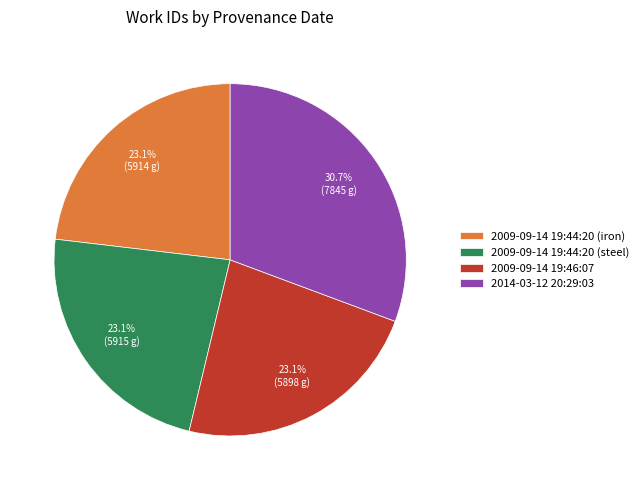

Which slice is the largest?

2014-03-12 20:29:03